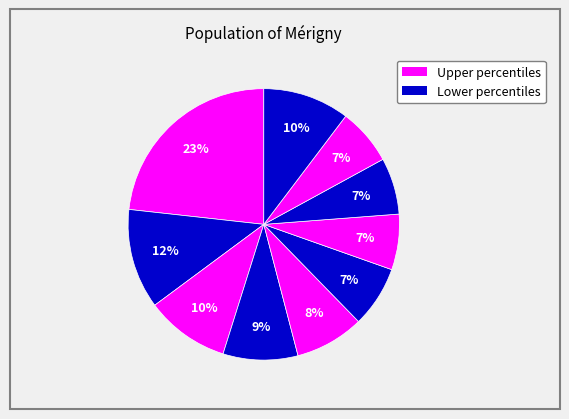

How many segments does this pie chart have?

10